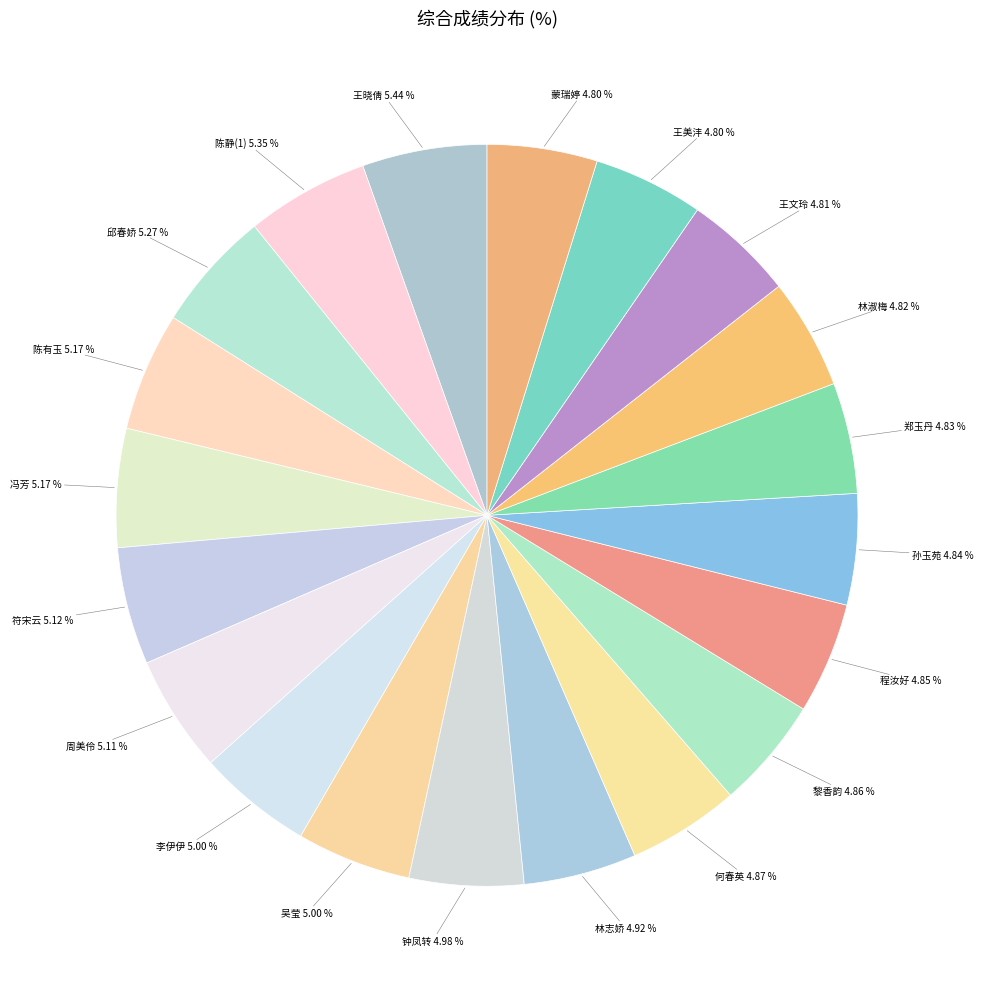

Which category has the smallest portion of the pie?

蒙瑞婷